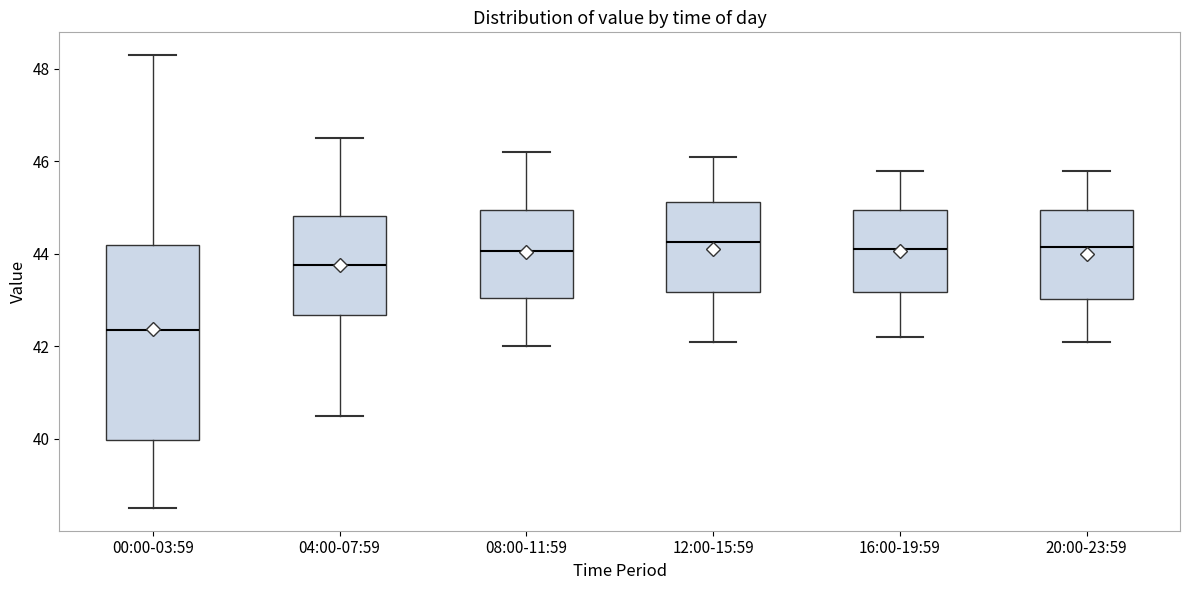

Where is the lower edge of the box for 20:00-23:59 on the y-axis? The values are not printed on the chart, so give them approximately, as read against the axis.

43.0